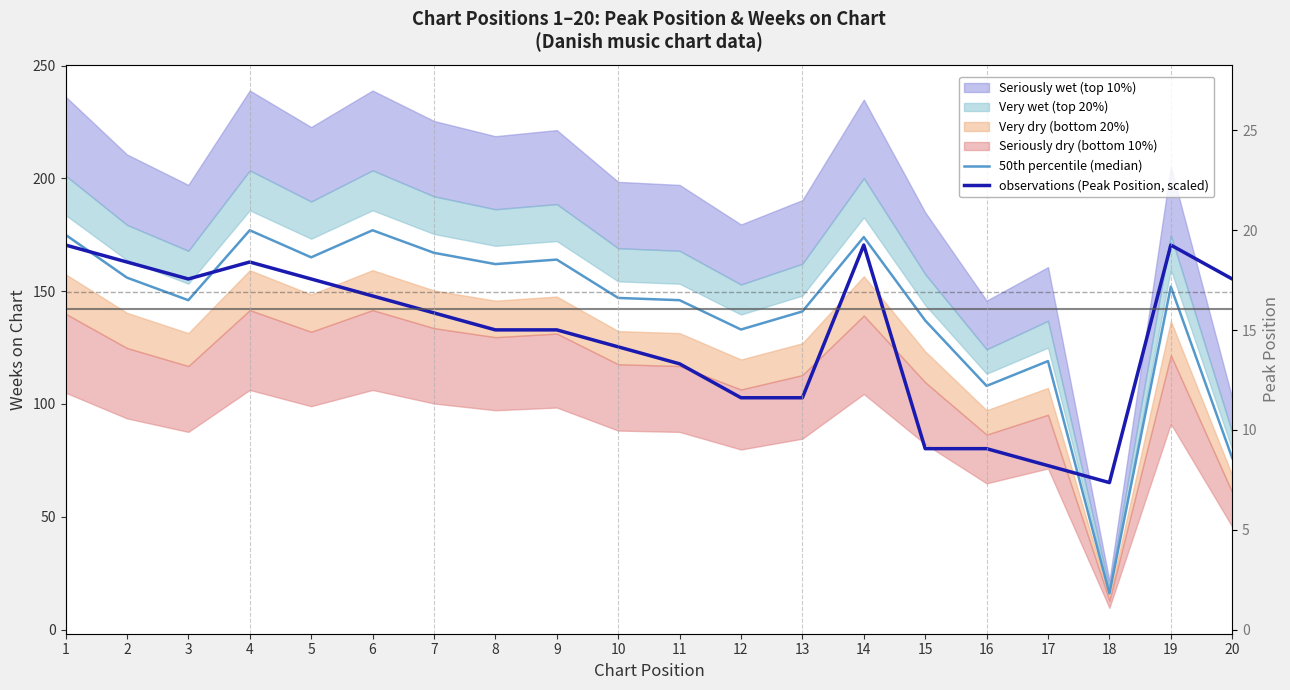

Is it true that observations (Peak Position, scaled) equals 156.7 at 13?

False